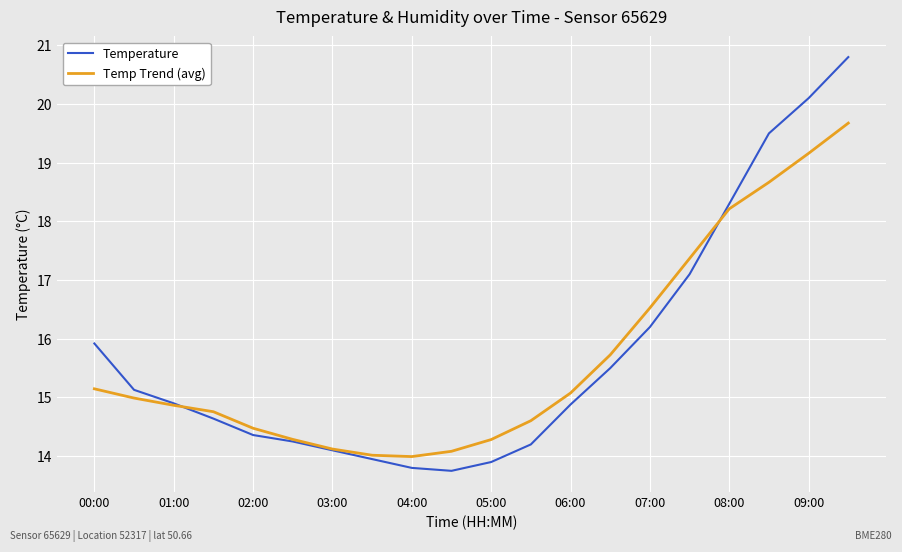

How many lines are shown in the chart?

2